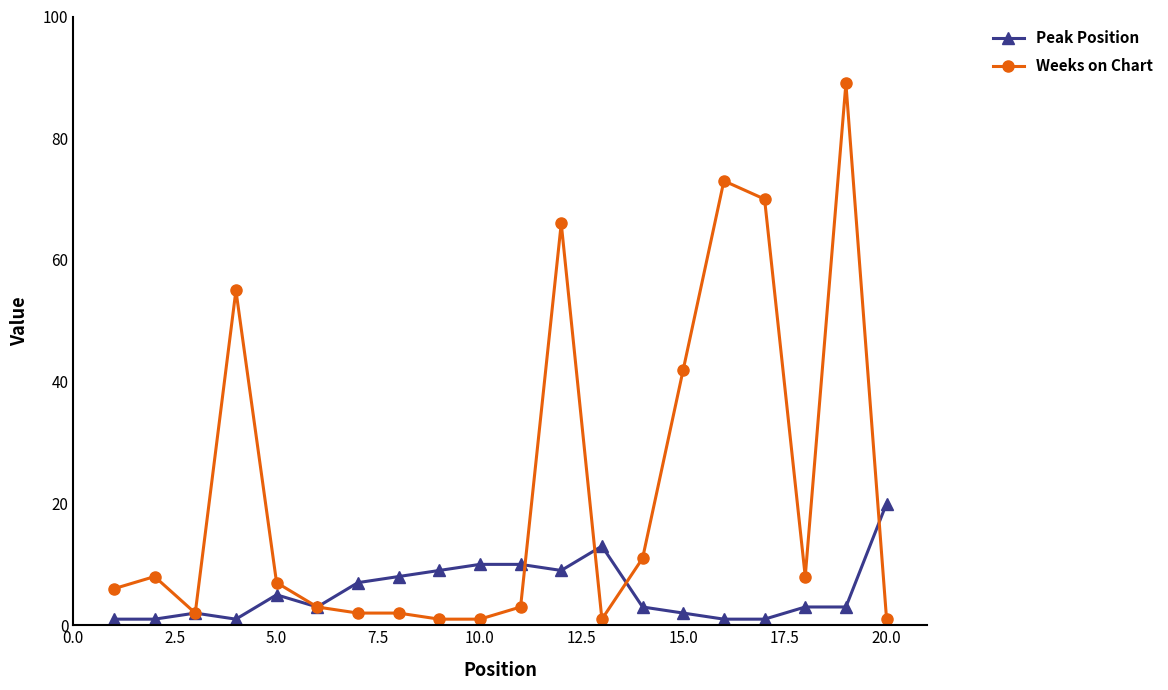

True or false: Weeks on Chart has more than 2 points higher than both neighbors.

True